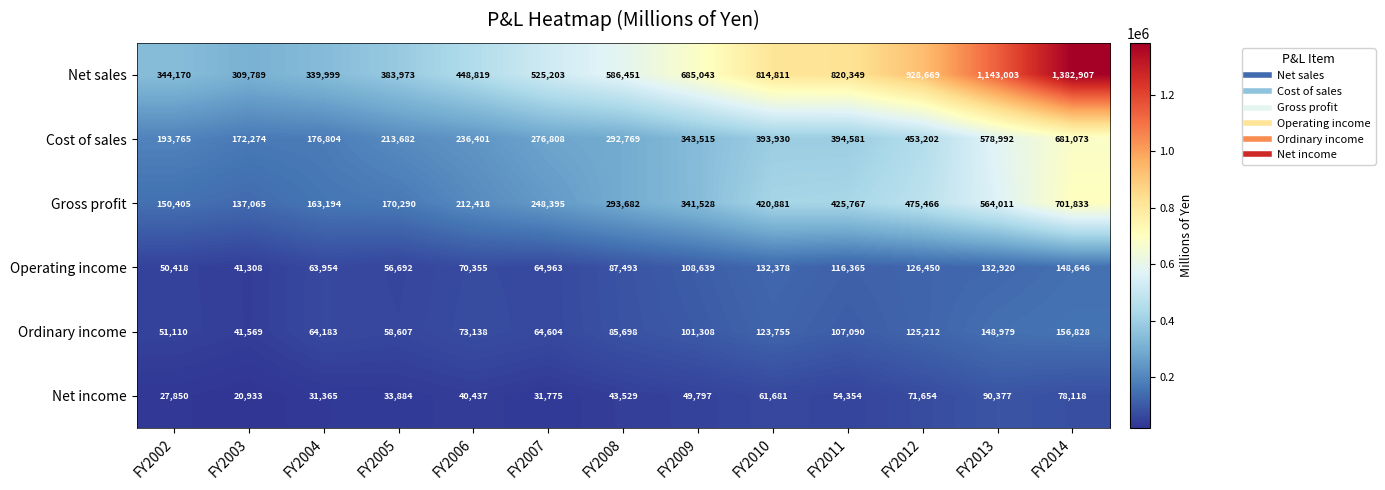

What is the spread (max minus min) of values at FY2010?

753130